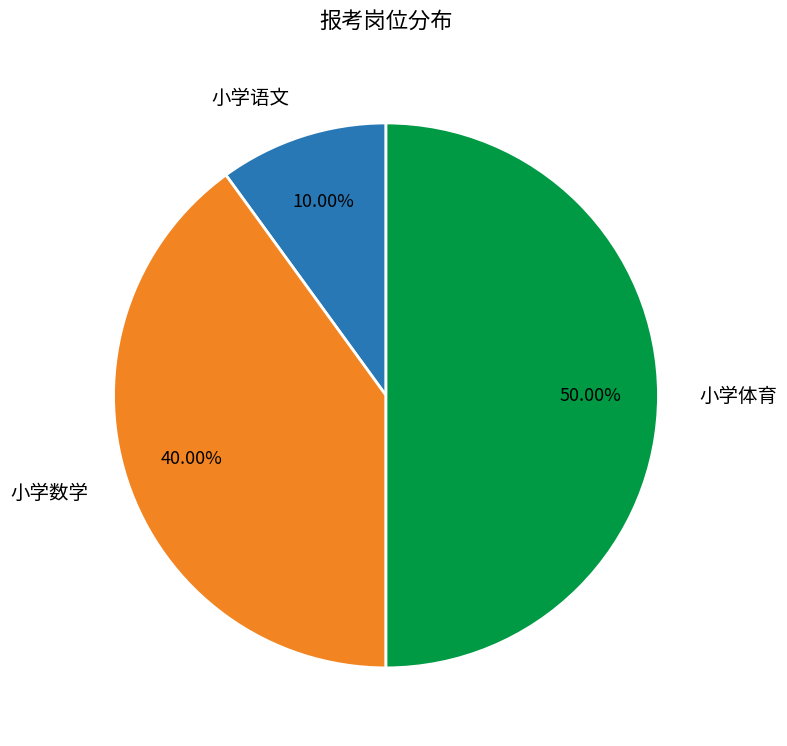

True or false: 小学语文 accounts for 10% of the total.

True